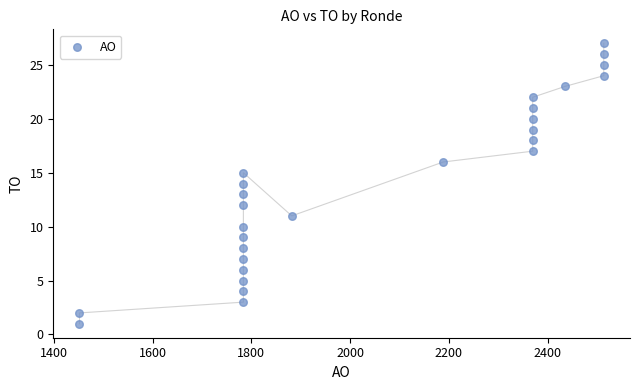

What is the range of Y values (max minus min)?

26